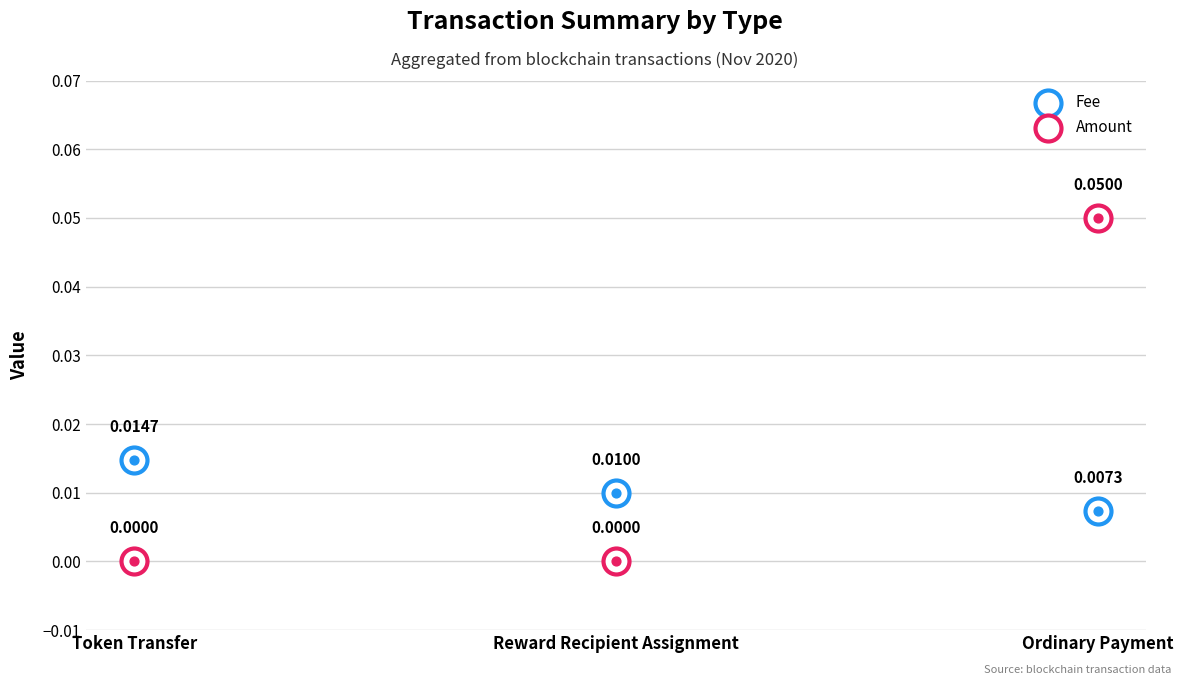

At how many categories does at least one series exceed 0?

3